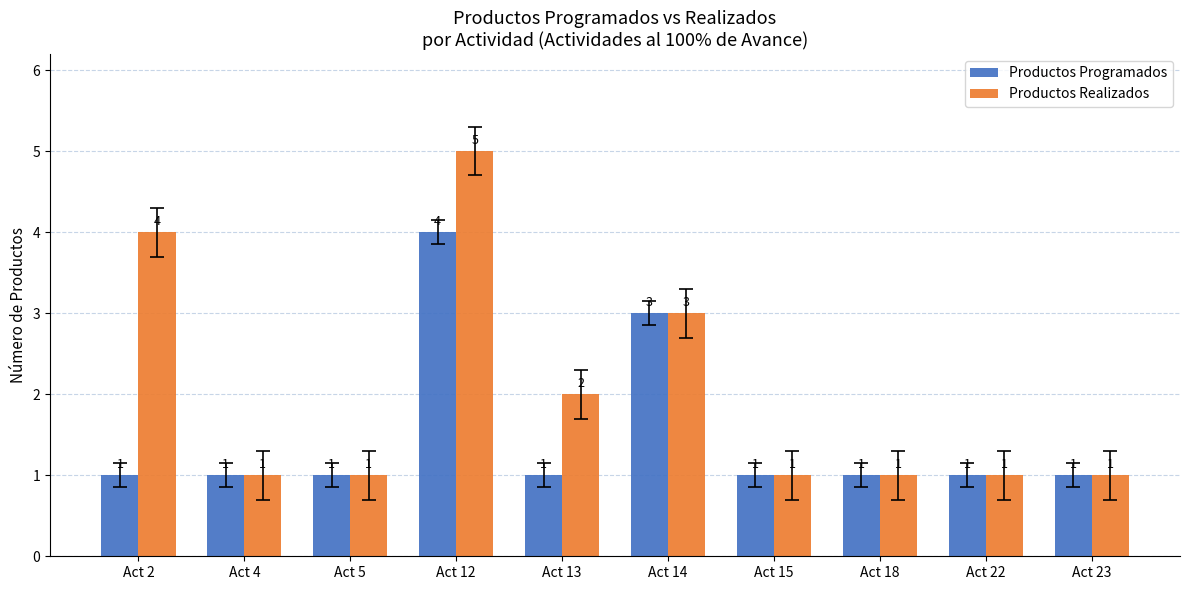

Between Act 2 and Act 12, which series saw the biggest shift?

Productos Programados